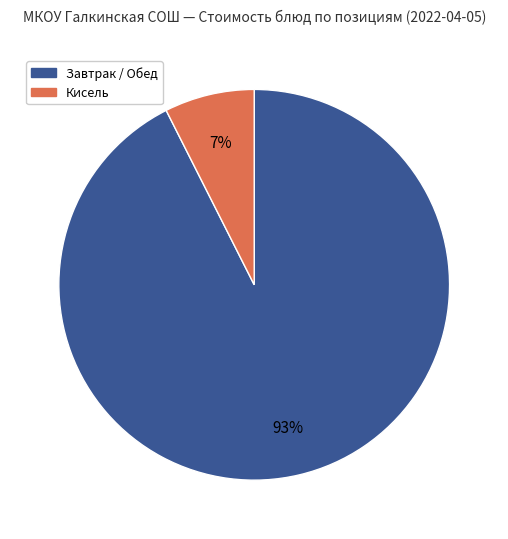

Does any single category account for the majority?

Yes